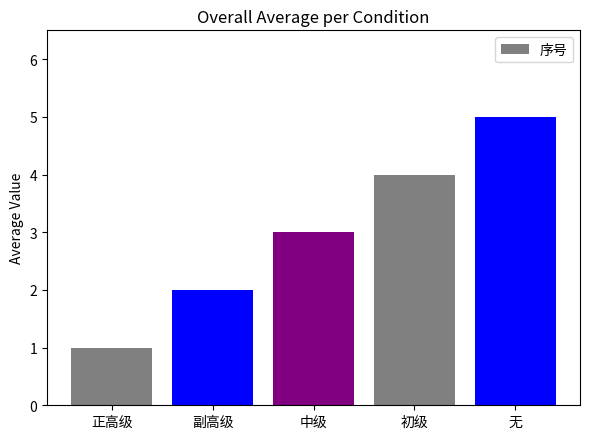

What position from the left is 初级?

4